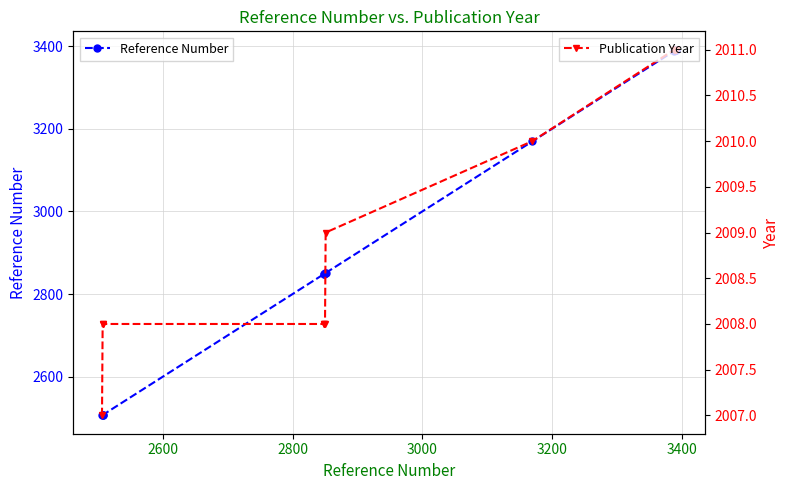

True or false: Reference Number and Publication Year cross at least once.

False